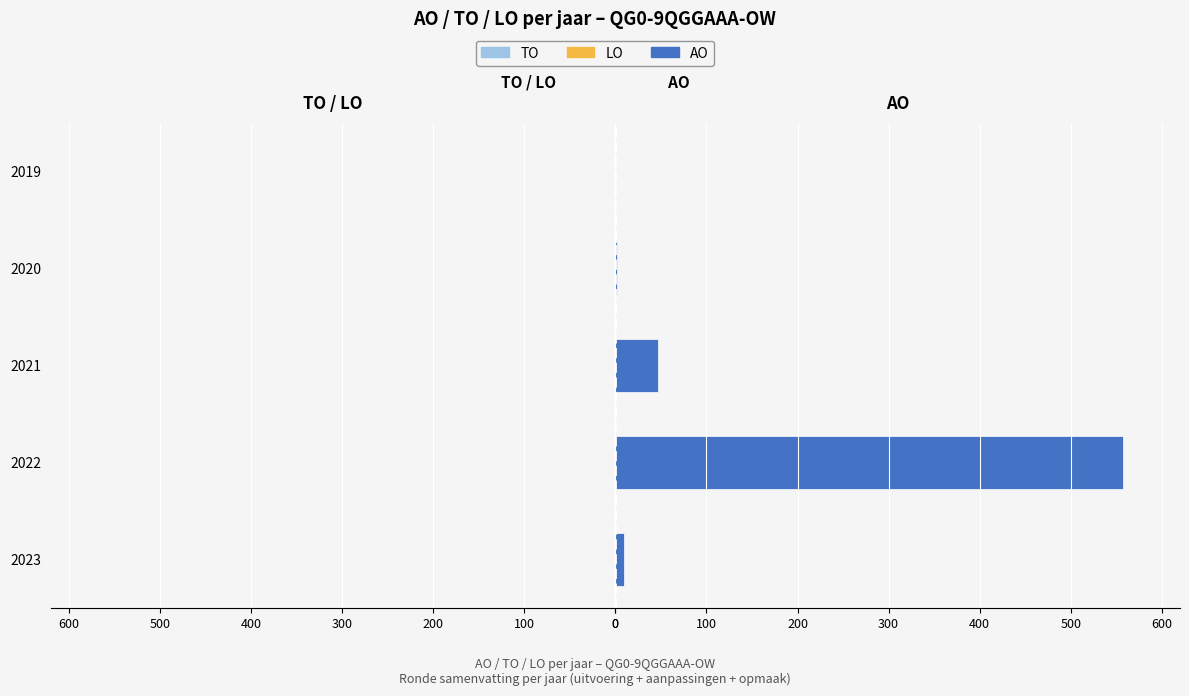

What is the maximum value shown in the chart?

557